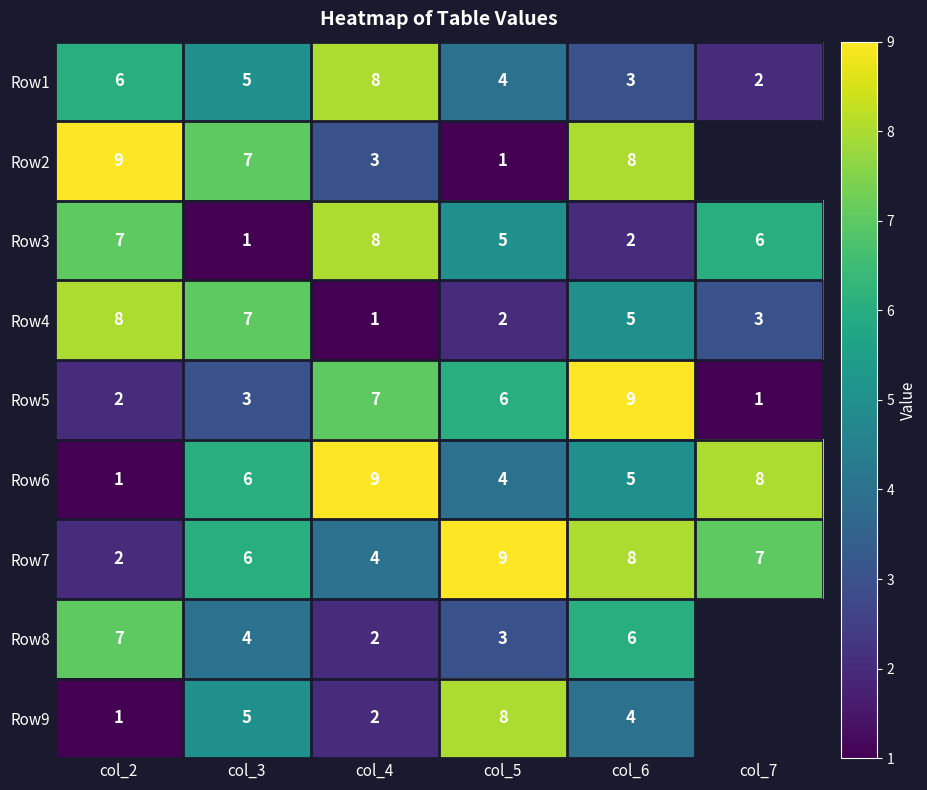

List the labels in order of Row3 value, smallest first.

col_3, col_6, col_5, col_7, col_2, col_4